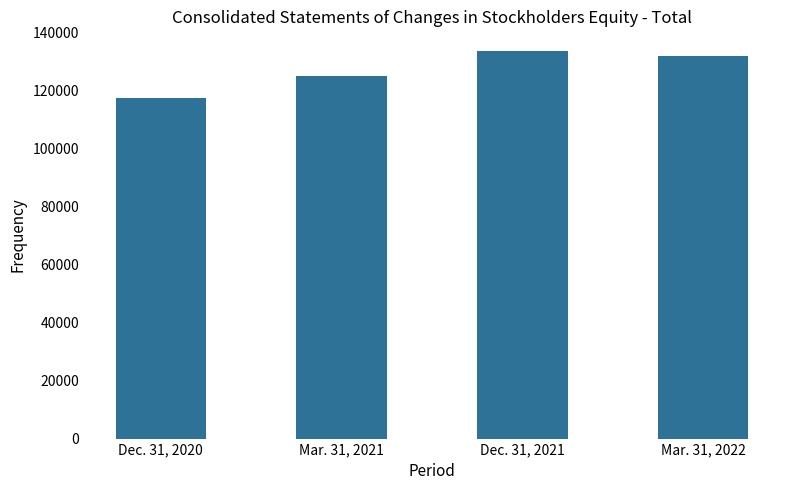

The value at Mar. 31, 2021 is 124982. True or false?

True